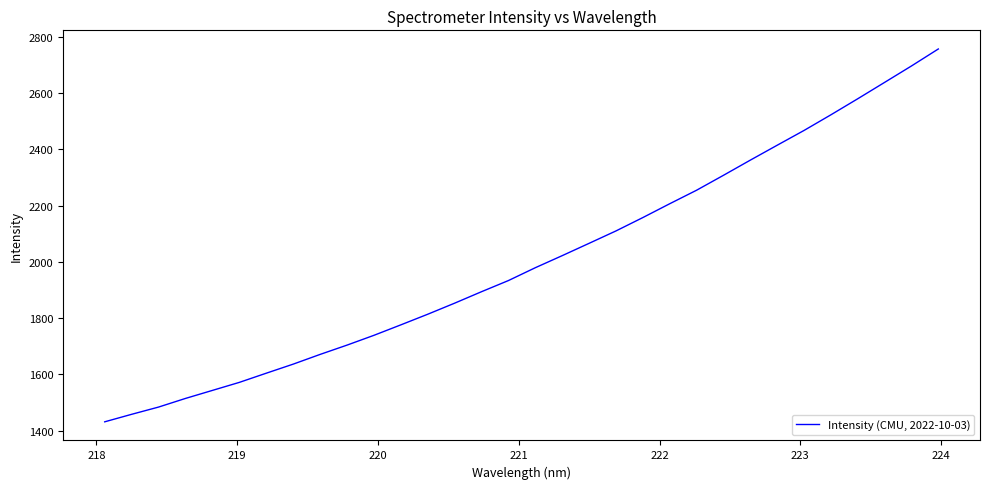

What is the difference between the maximum and minimum values?

1325.5